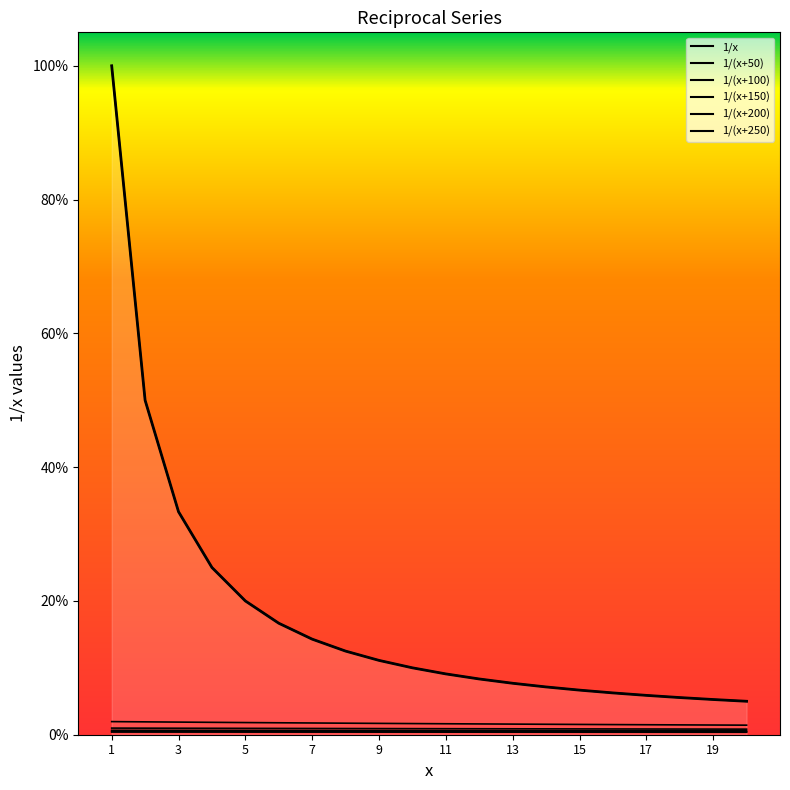

Does the chart display data point markers on the line(s)?

No